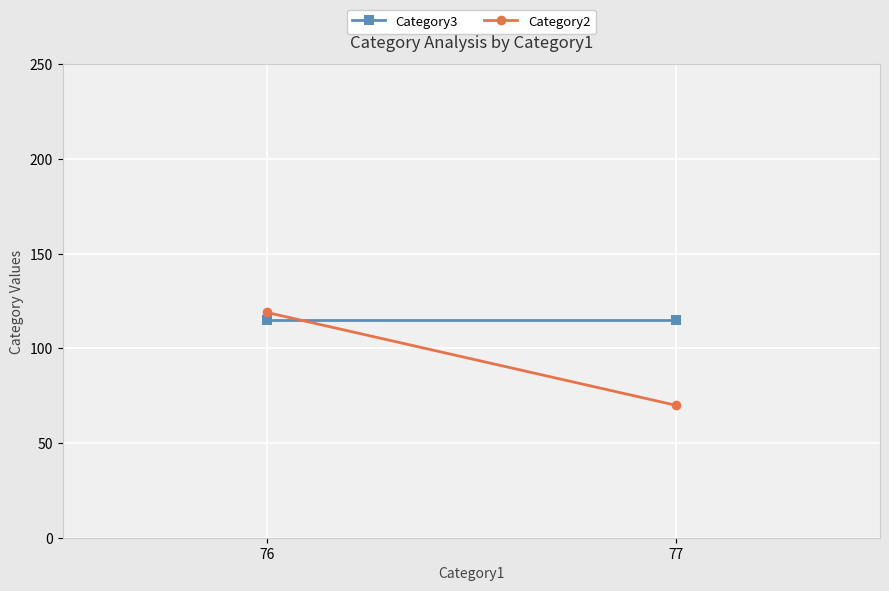

Reading left to right, what are all the values shown in this chart?

Category3: 76=115	77=115
Category2: 76=119	77=70